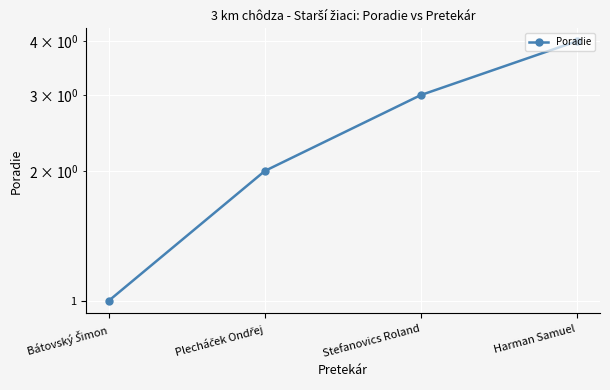

List the labels in order of value, largest first.

Harman Samuel, Stefanovics Roland, Plecháček Ondřej, Bátovský Šimon